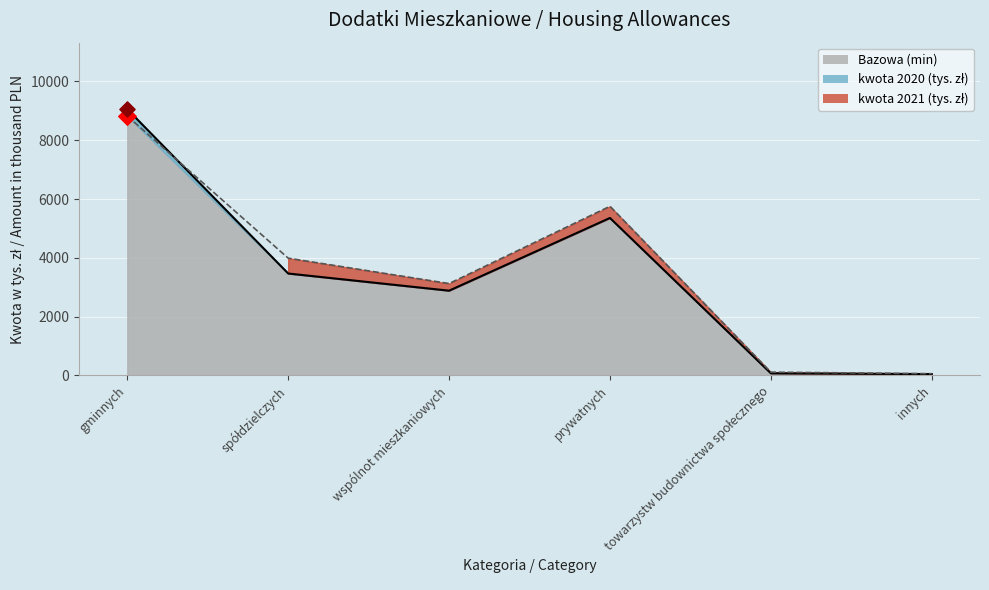

Which series has the largest total across all categories?

kwota 2021 (tys. zł)